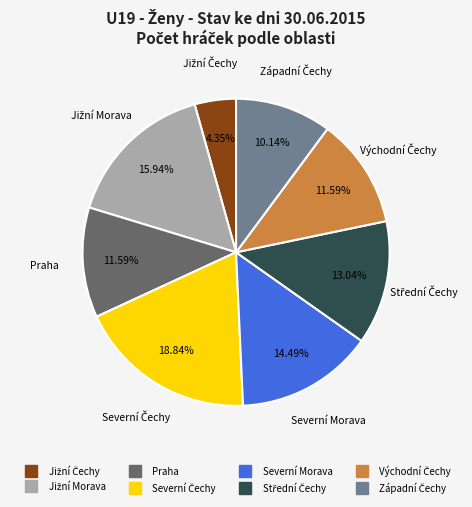

Is it true that Praha is 12% of the pie?

True